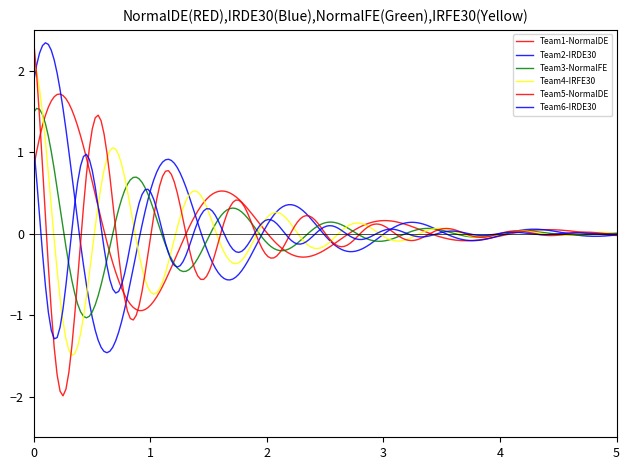

Does the chart display data point markers on the line(s)?

No